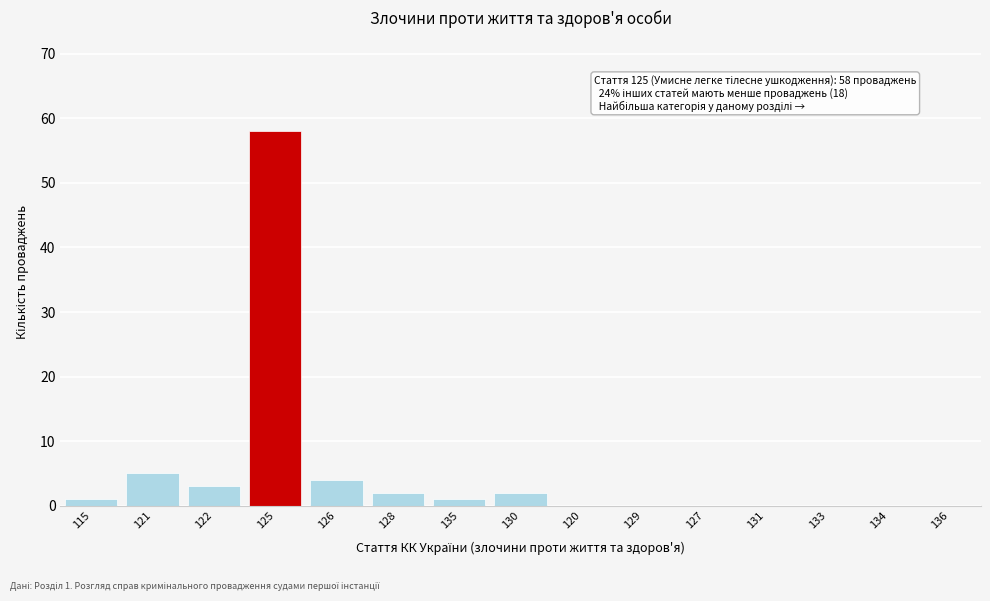

Reading left to right, list all the values displayed in this chart.

115=1	121=5	122=3	125=58	126=4	128=2	135=1	130=2	120=0	129=0	127=0	131=0	133=0	134=0	136=0